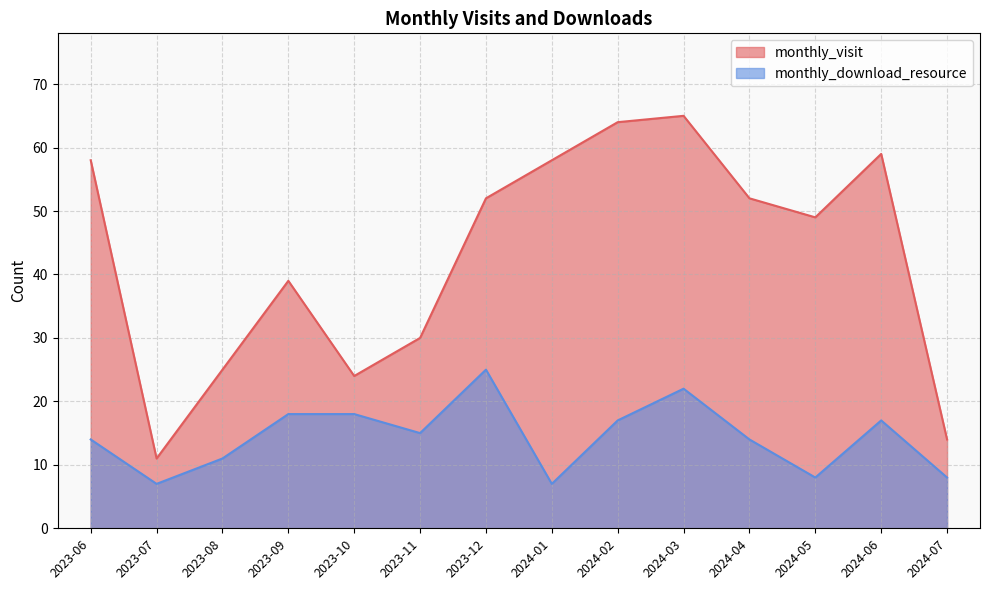

What is the maximum value shown in the chart?

65